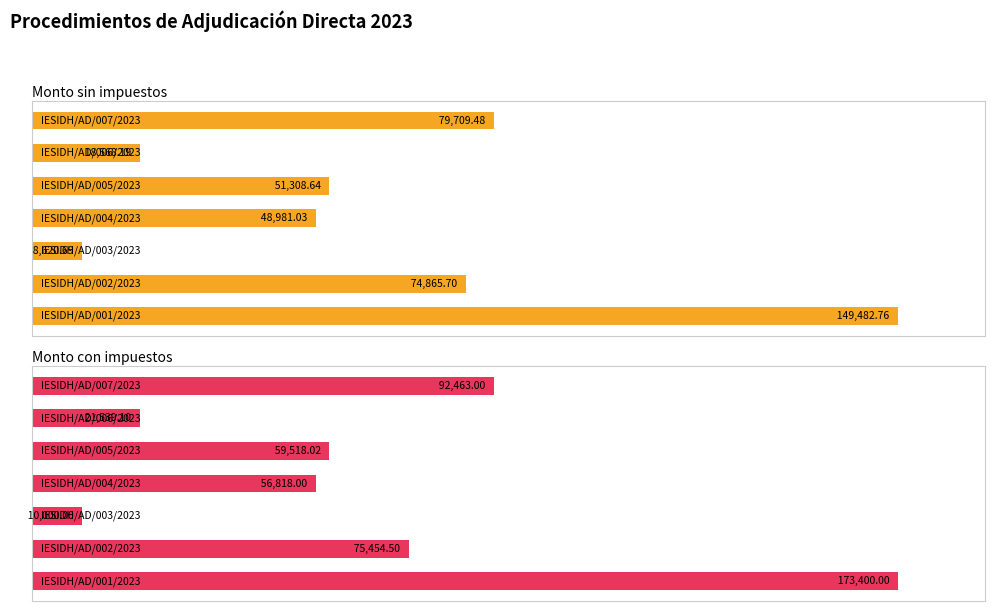

Which has a higher value, 5 or 1?

1